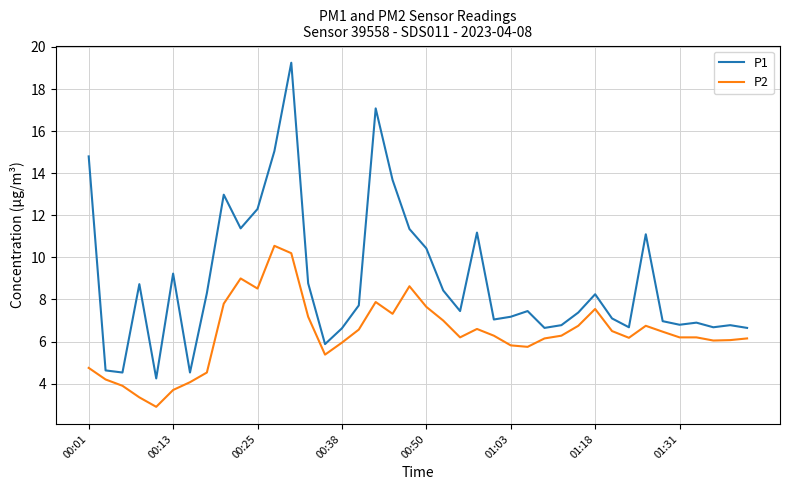

What is the minimum value shown in the chart?

2.9